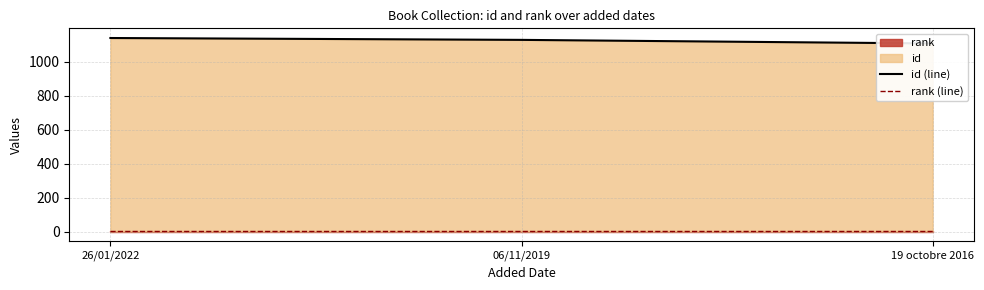

Between 26/01/2022 and 06/11/2019, which series saw the biggest shift?

id (line)